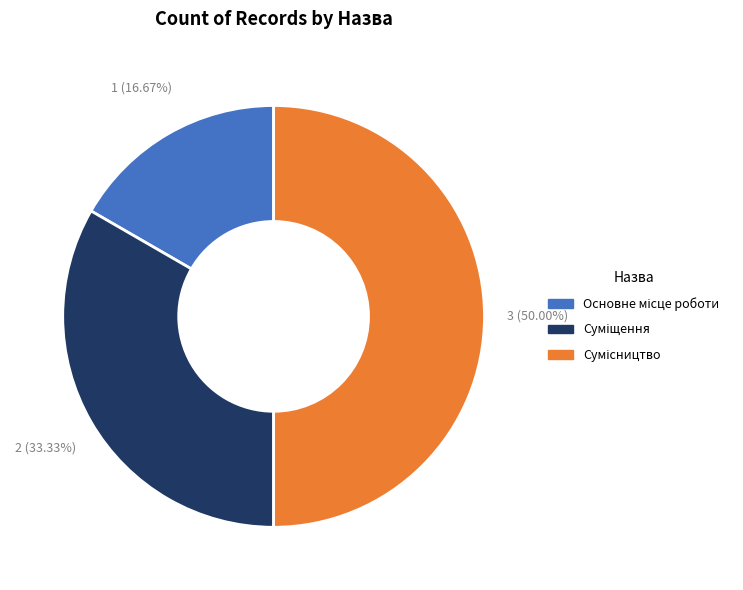

To the nearest percent, what percentage of the pie is Сумісництво?

50%